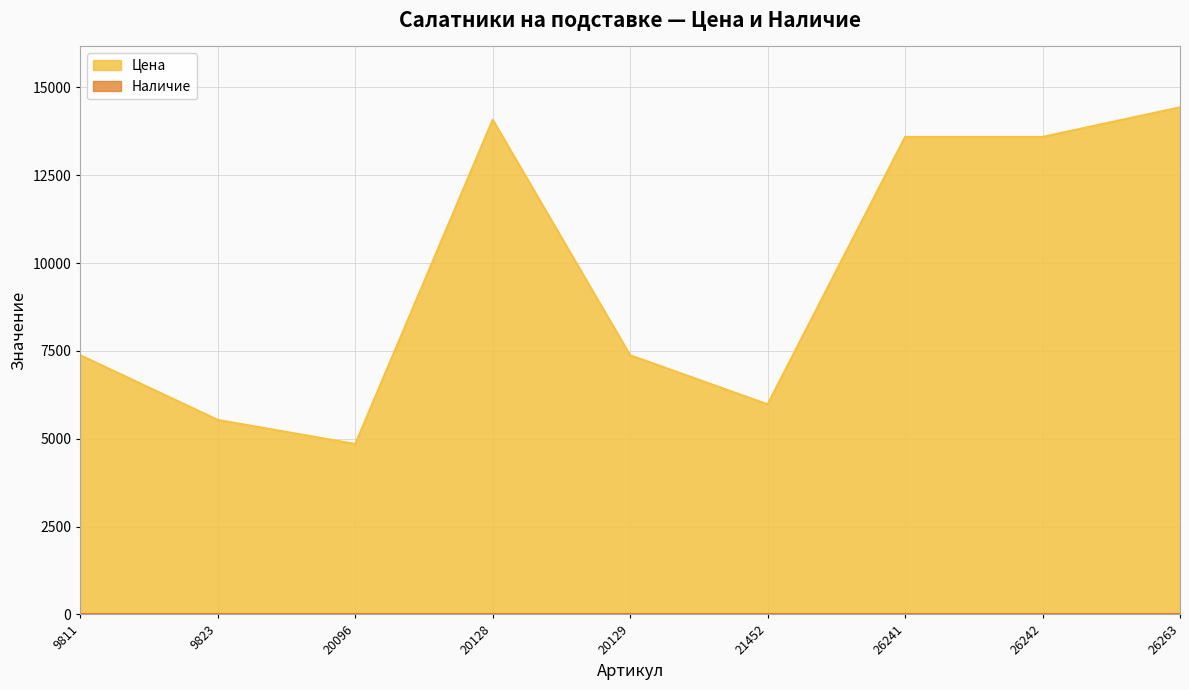

Where is the data nearest to the value 9640?

9811